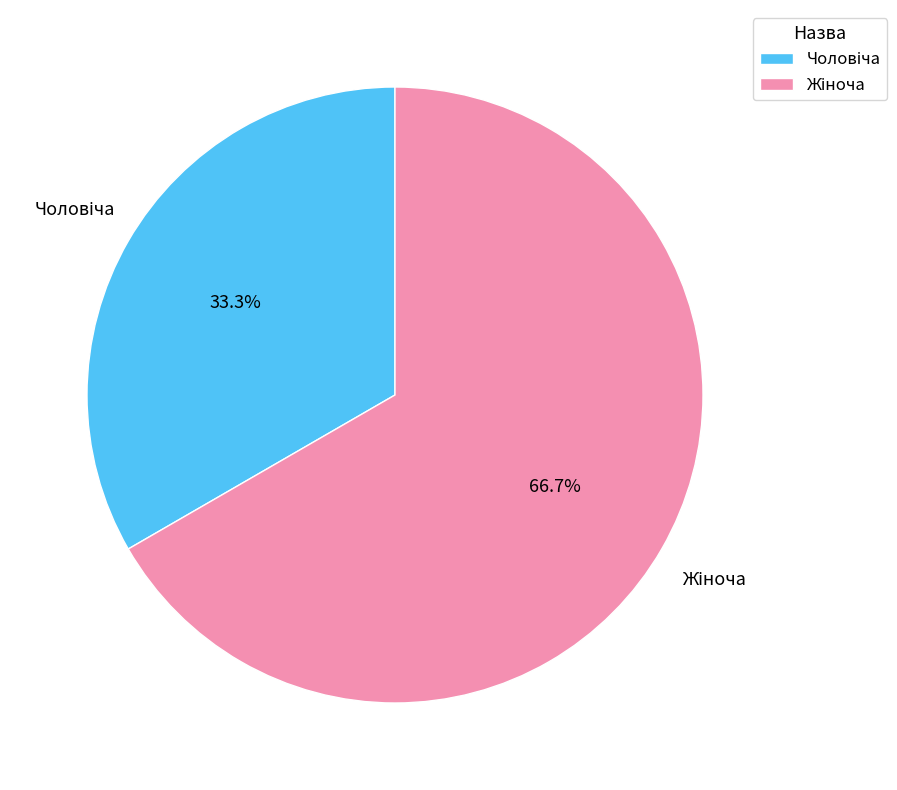

Does any single category account for the majority?

Yes